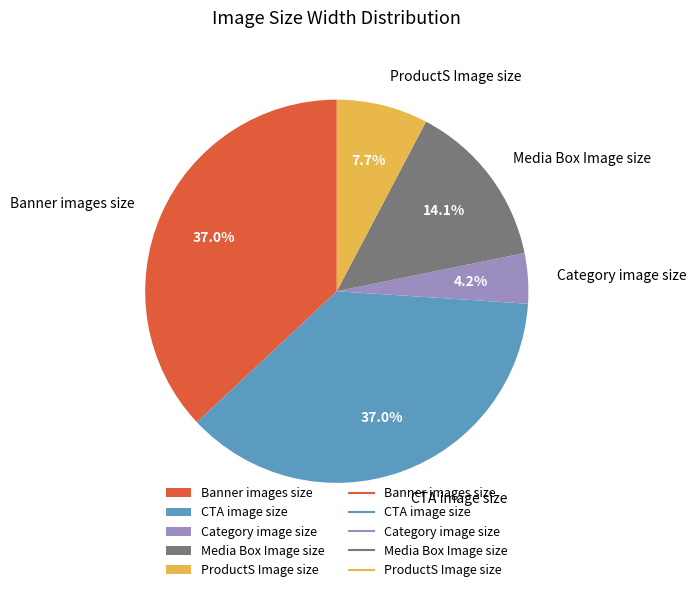

Does Media Box Image size represent more than half of the total?

No